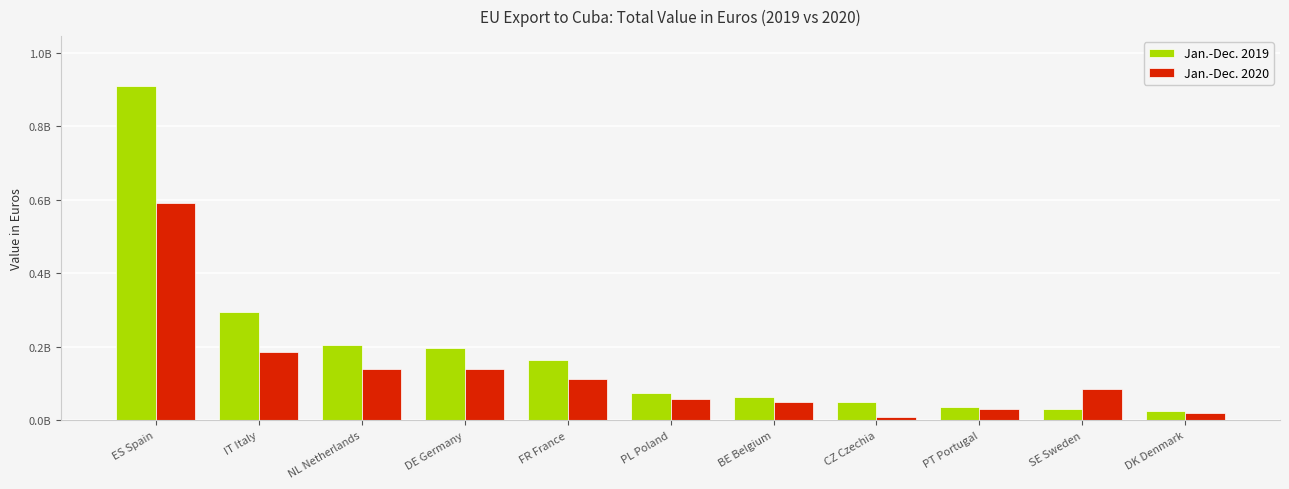

Are the bars grouped side by side (vs. stacked)?

Yes